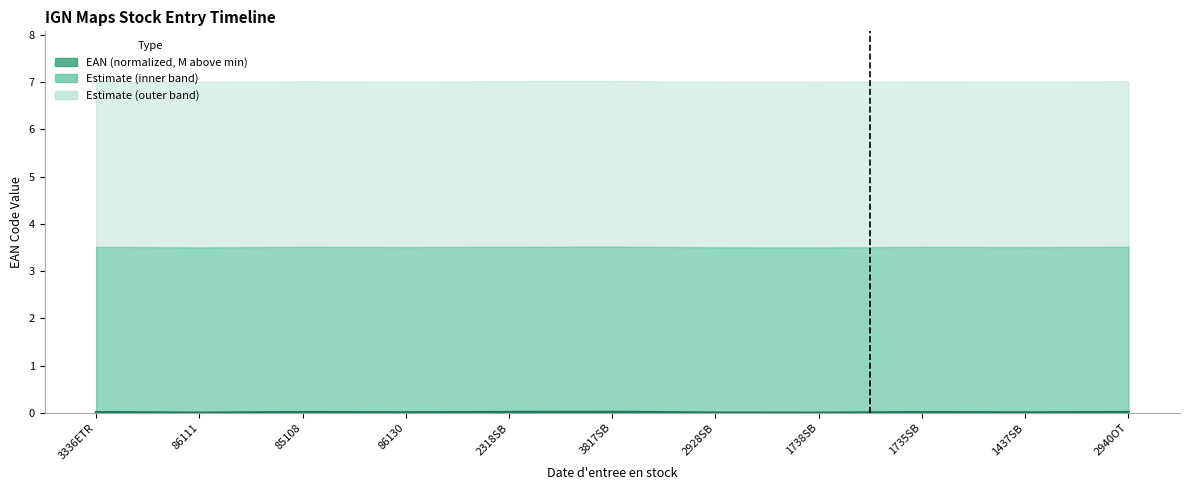

How many data points are above 0?

10